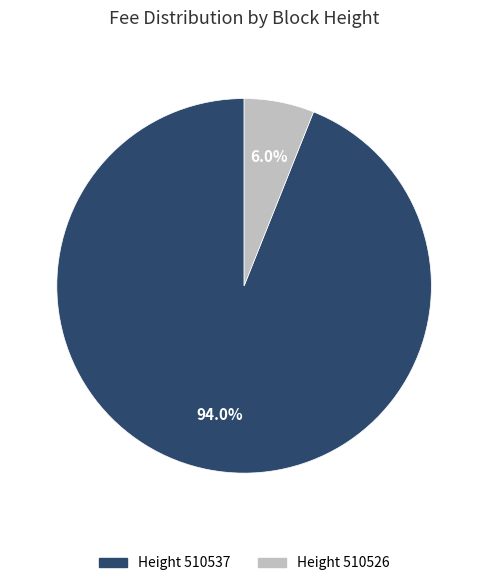

Do Height 510537 and Height 510526 together represent more than half of the pie?

Yes